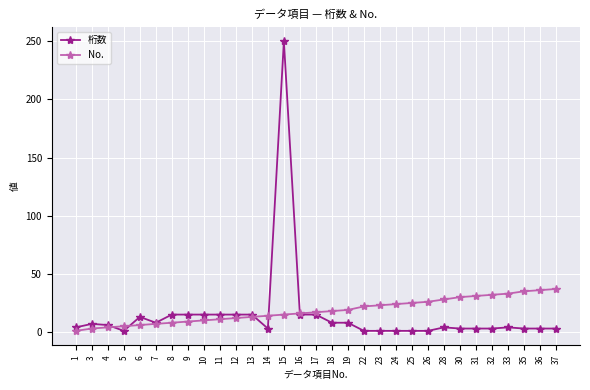

Is the value of 桁数 at 17 greater than the value of No. at 22?

No